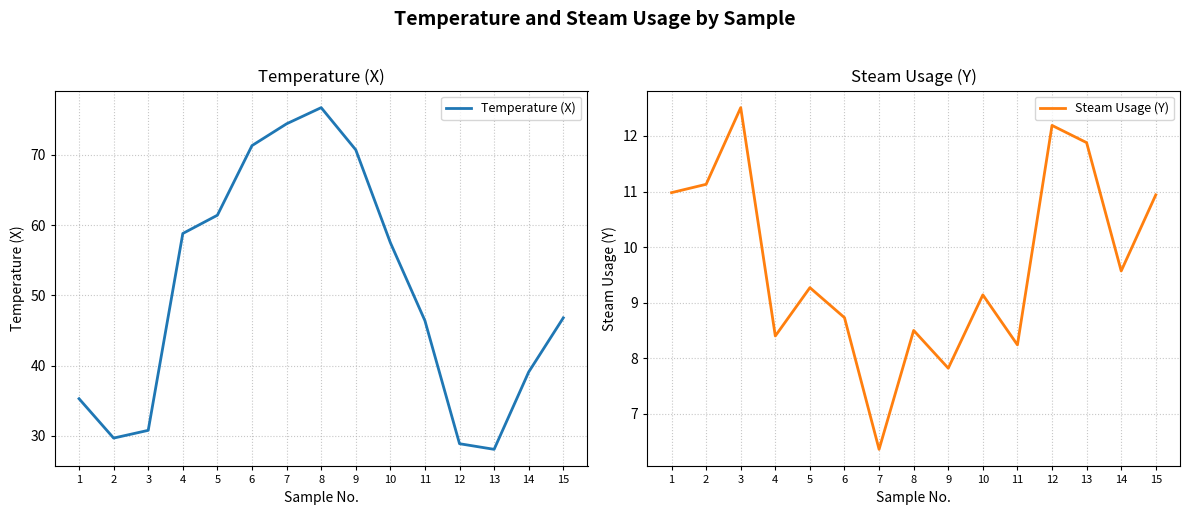

Does the chart display data point markers on the line(s)?

No